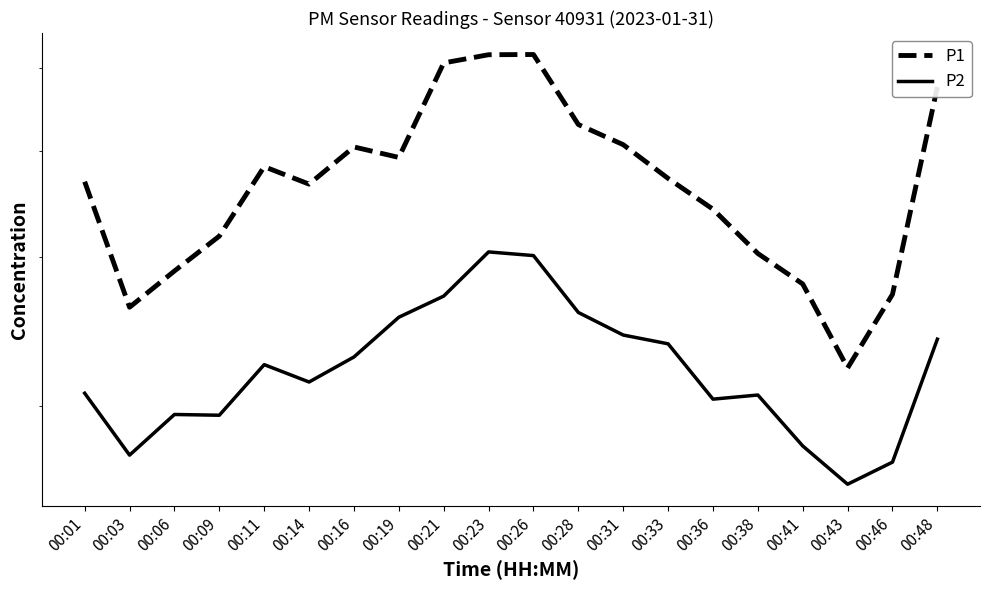

At which category does P2 reach its first local valley?

00:03